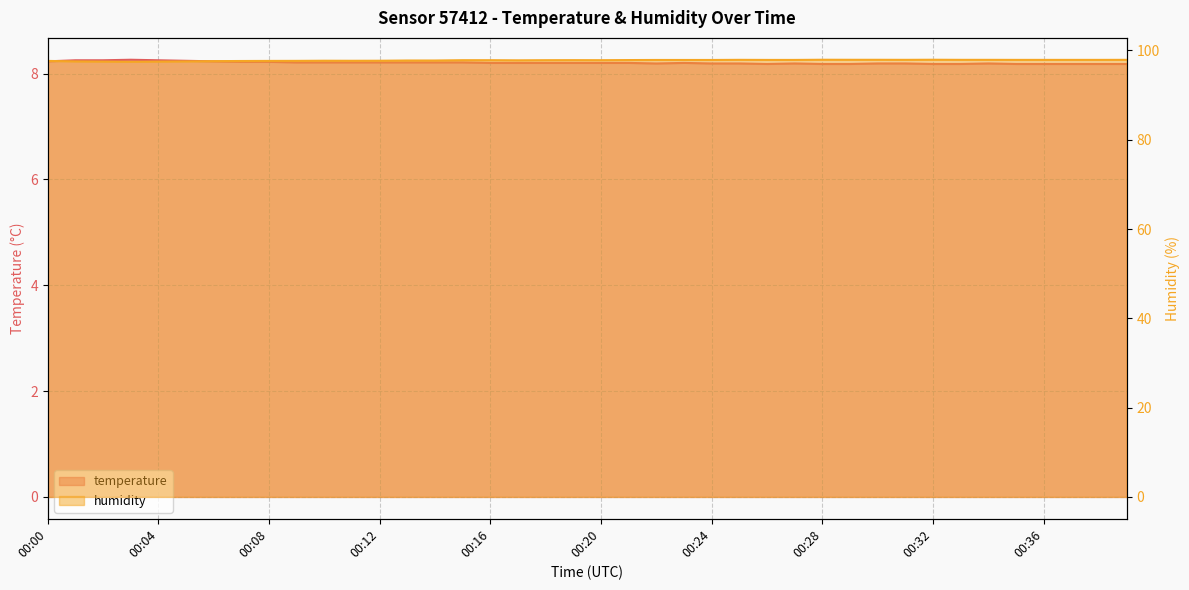

Reading left to right, list all the values displayed in this chart.

temperature: 8.2	8.2	8.2	8.3	8.2	8.2	8.2	8.2	8.2	8.2	8.2	8.2	8.2	8.2	8.2	8.2	8.2	8.2	8.2	8.2	8.2	8.2	8.2	8.2	8.2	8.2	8.2	8.2	8.2	8.2	8.2	8.2	8.2	8.2	8.2	8.2	8.2	8.2	8.2	8.2
humidity: 97.7	97.5	97.5	97.5	97.5	97.5	97.6	97.6	97.7	97.7	97.7	97.7	97.7	97.8	97.8	97.8	97.8	97.8	97.8	97.8	97.8	97.8	97.9	97.9	97.9	97.9	97.9	97.9	97.9	97.9	97.9	97.9	97.9	97.9	97.9	97.9	97.9	97.9	97.9	97.9